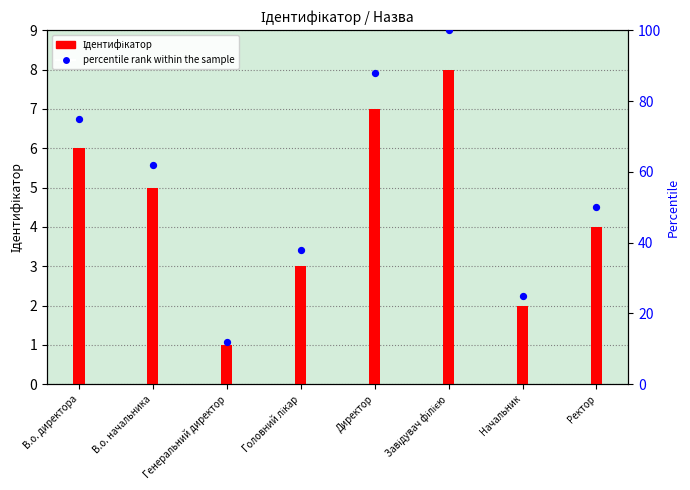

At how many categories does at least one series exceed 63?

3